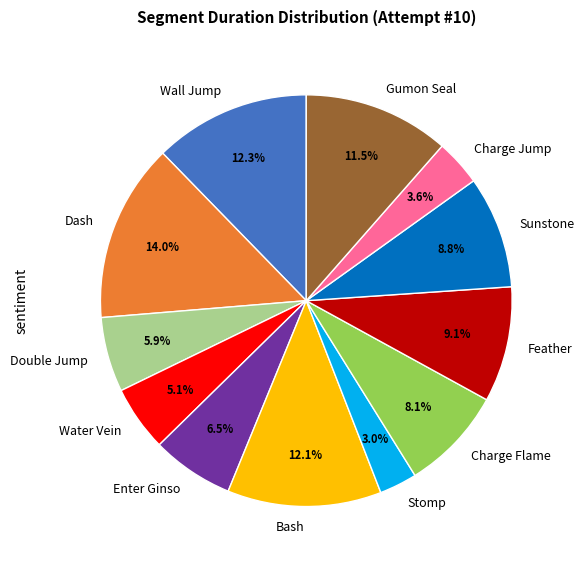

Count the number of slices in the pie.

12